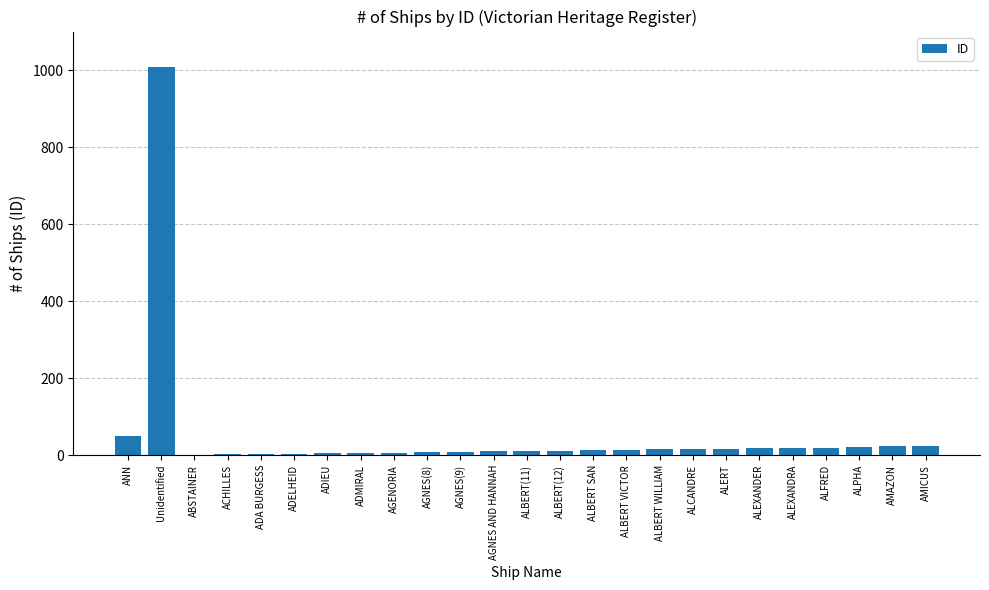

What is the sum of all values?

1339